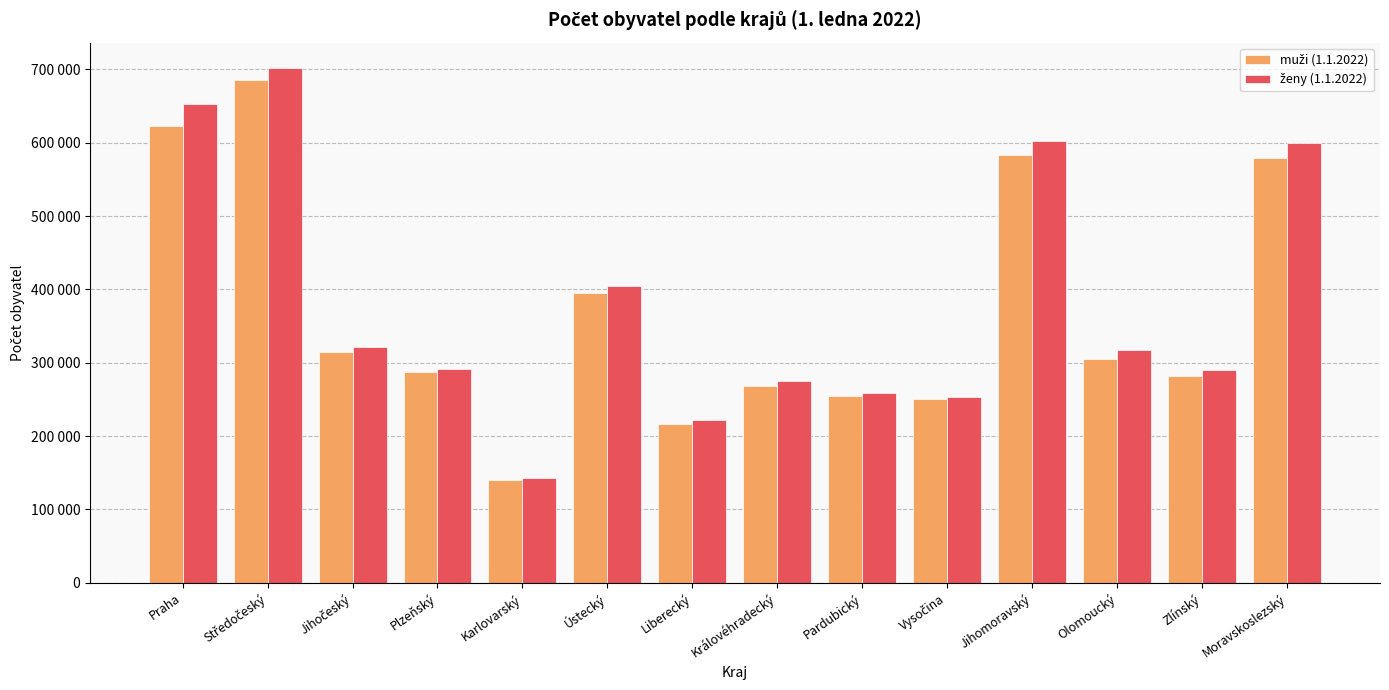

What is the greatest value displayed?

701332